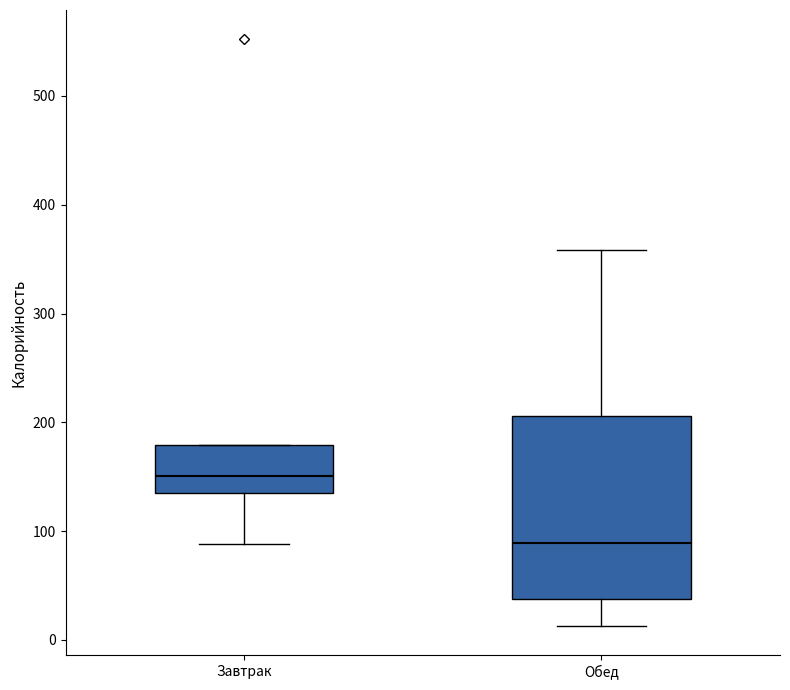

Reading left to right, read every box against the y-axis: the position of its median line, the range the box covers, and the ends of its whiskers. The values are not printed on the chart, so give them approximately, as read against the axis.

Завтрак: median 150, box 140 to 180, whiskers 90 to 180
Обед: median 90, box 40 to 210, whiskers 10 to 360